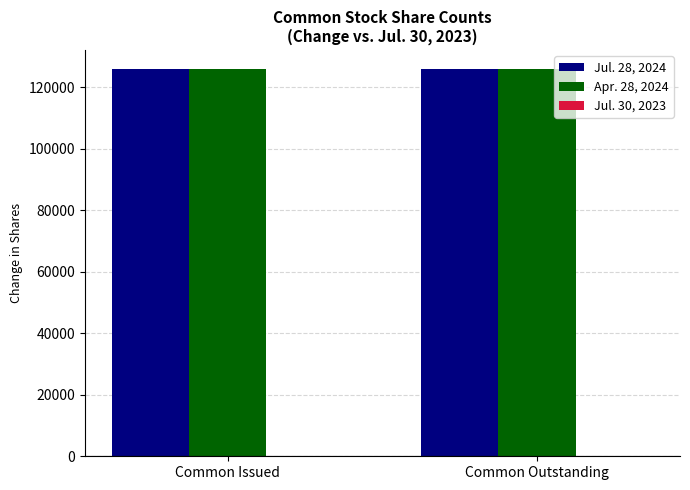

How many bars are there in each group?

3